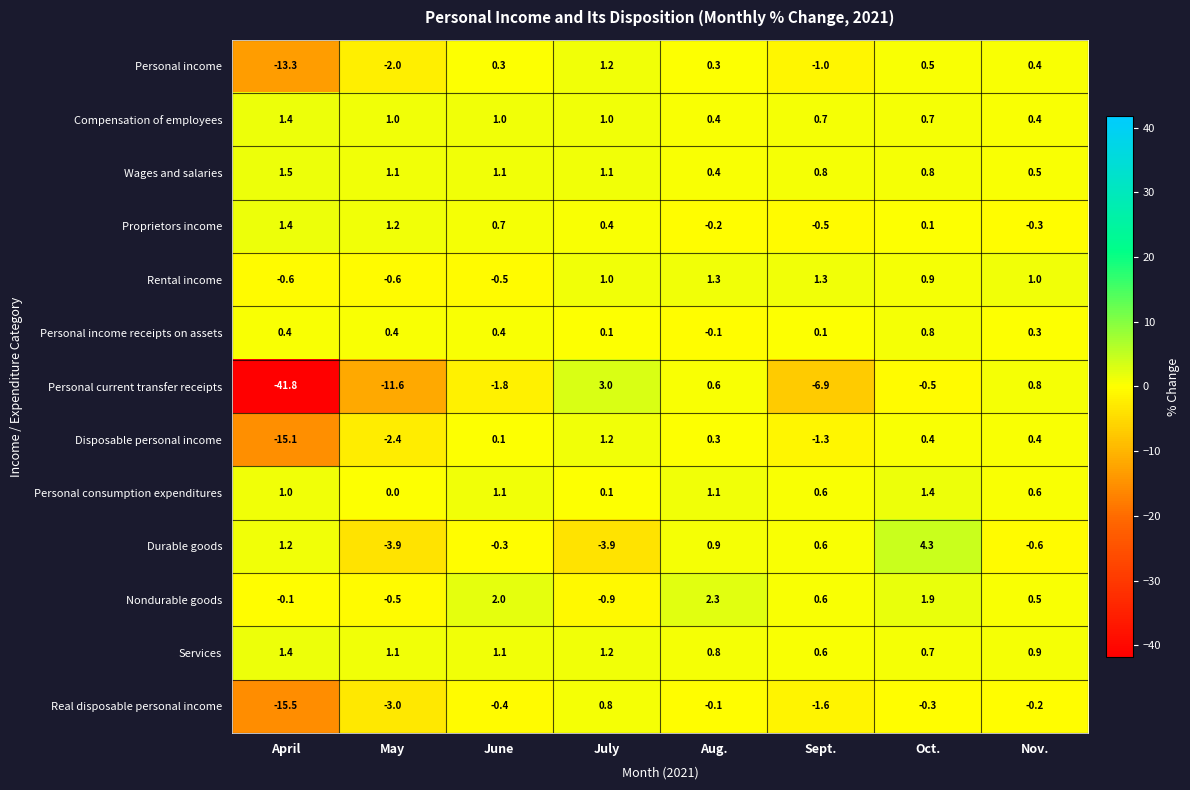

How many categories are shown in the chart?

8